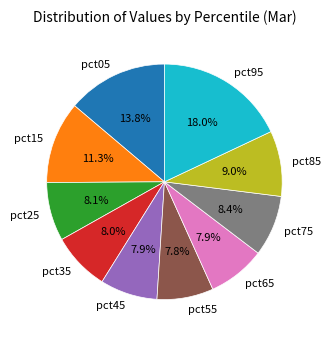

Is pct85 the majority of the pie?

No